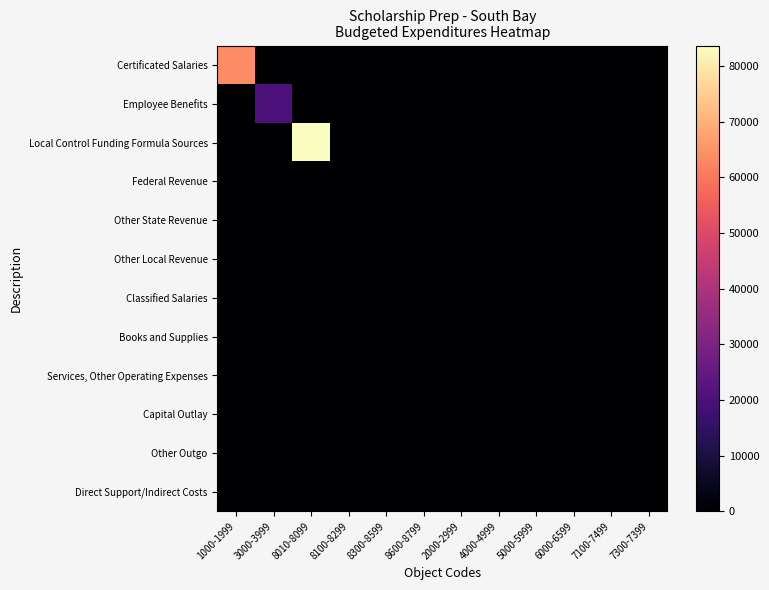

Reading left to right, list all the values displayed in this chart.

Certificated Salaries: 1000-1999=63502.8	3000-3999=0.0	8010-8099=0.0	8100-8299=0.0	8300-8599=0.0	8600-8799=0.0	2000-2999=0.0	4000-4999=0.0	5000-5999=0.0	6000-6599=0.0	7100-7499=0.0	7300-7399=0.0
Employee Benefits: 1000-1999=0.0	3000-3999=20197.2	8010-8099=0.0	8100-8299=0.0	8300-8599=0.0	8600-8799=0.0	2000-2999=0.0	4000-4999=0.0	5000-5999=0.0	6000-6599=0.0	7100-7499=0.0	7300-7399=0.0
Local Control Funding Formula Sources: 1000-1999=0.0	3000-3999=0.0	8010-8099=83700.0	8100-8299=0.0	8300-8599=0.0	8600-8799=0.0	2000-2999=0.0	4000-4999=0.0	5000-5999=0.0	6000-6599=0.0	7100-7499=0.0	7300-7399=0.0
Federal Revenue: 1000-1999=0.0	3000-3999=0.0	8010-8099=0.0	8100-8299=0.0	8300-8599=0.0	8600-8799=0.0	2000-2999=0.0	4000-4999=0.0	5000-5999=0.0	6000-6599=0.0	7100-7499=0.0	7300-7399=0.0
Other State Revenue: 1000-1999=0.0	3000-3999=0.0	8010-8099=0.0	8100-8299=0.0	8300-8599=0.0	8600-8799=0.0	2000-2999=0.0	4000-4999=0.0	5000-5999=0.0	6000-6599=0.0	7100-7499=0.0	7300-7399=0.0
Other Local Revenue: 1000-1999=0.0	3000-3999=0.0	8010-8099=0.0	8100-8299=0.0	8300-8599=0.0	8600-8799=0.0	2000-2999=0.0	4000-4999=0.0	5000-5999=0.0	6000-6599=0.0	7100-7499=0.0	7300-7399=0.0
Classified Salaries: 1000-1999=0.0	3000-3999=0.0	8010-8099=0.0	8100-8299=0.0	8300-8599=0.0	8600-8799=0.0	2000-2999=0.0	4000-4999=0.0	5000-5999=0.0	6000-6599=0.0	7100-7499=0.0	7300-7399=0.0
Books and Supplies: 1000-1999=0.0	3000-3999=0.0	8010-8099=0.0	8100-8299=0.0	8300-8599=0.0	8600-8799=0.0	2000-2999=0.0	4000-4999=0.0	5000-5999=0.0	6000-6599=0.0	7100-7499=0.0	7300-7399=0.0
Services, Other Operating Expenses: 1000-1999=0.0	3000-3999=0.0	8010-8099=0.0	8100-8299=0.0	8300-8599=0.0	8600-8799=0.0	2000-2999=0.0	4000-4999=0.0	5000-5999=0.0	6000-6599=0.0	7100-7499=0.0	7300-7399=0.0
Capital Outlay: 1000-1999=0.0	3000-3999=0.0	8010-8099=0.0	8100-8299=0.0	8300-8599=0.0	8600-8799=0.0	2000-2999=0.0	4000-4999=0.0	5000-5999=0.0	6000-6599=0.0	7100-7499=0.0	7300-7399=0.0
Other Outgo: 1000-1999=0.0	3000-3999=0.0	8010-8099=0.0	8100-8299=0.0	8300-8599=0.0	8600-8799=0.0	2000-2999=0.0	4000-4999=0.0	5000-5999=0.0	6000-6599=0.0	7100-7499=0.0	7300-7399=0.0
Direct Support/Indirect Costs: 1000-1999=0.0	3000-3999=0.0	8010-8099=0.0	8100-8299=0.0	8300-8599=0.0	8600-8799=0.0	2000-2999=0.0	4000-4999=0.0	5000-5999=0.0	6000-6599=0.0	7100-7499=0.0	7300-7399=0.0